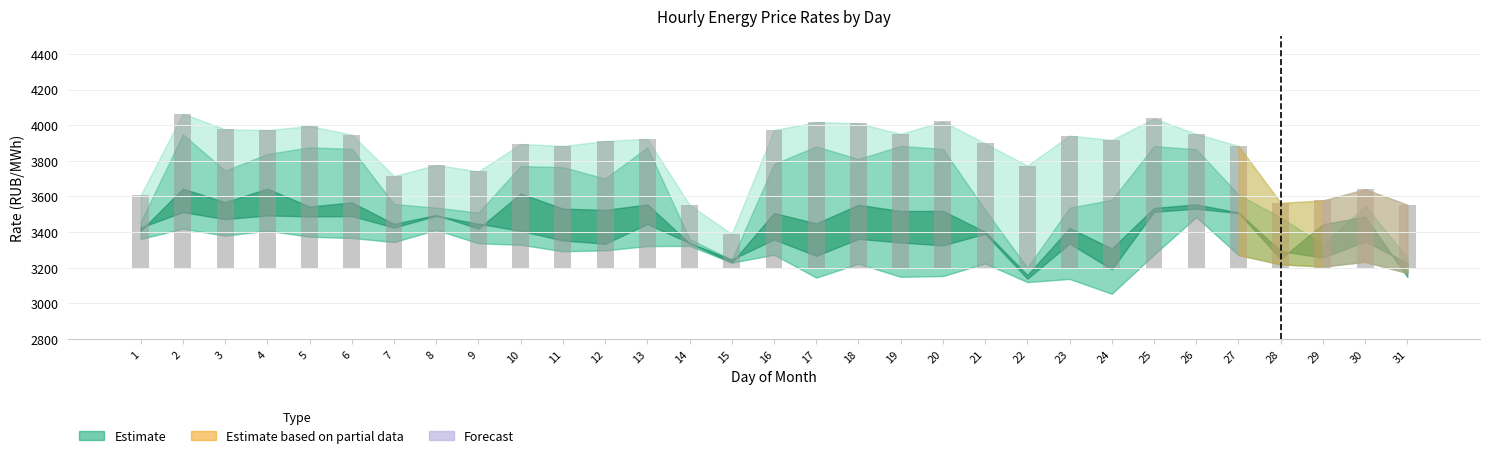

List the labels in order of value, largest first.

2, 25, 20, 17, 18, 5, 3, 16, 4, 19, 26, 6, 23, 13, 24, 12, 21, 10, 27, 11, 8, 22, 9, 7, 30, 1, 29, 28, 31, 14, 15